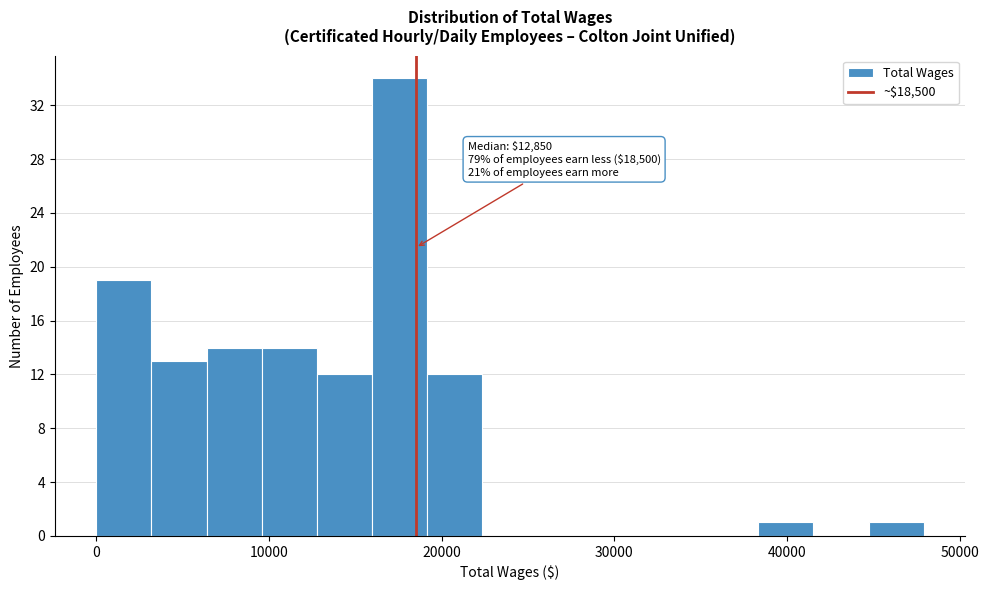

Around what value on the x-axis is the tallest bar? Give the approximate position of its centre, as read against the axis.

18000